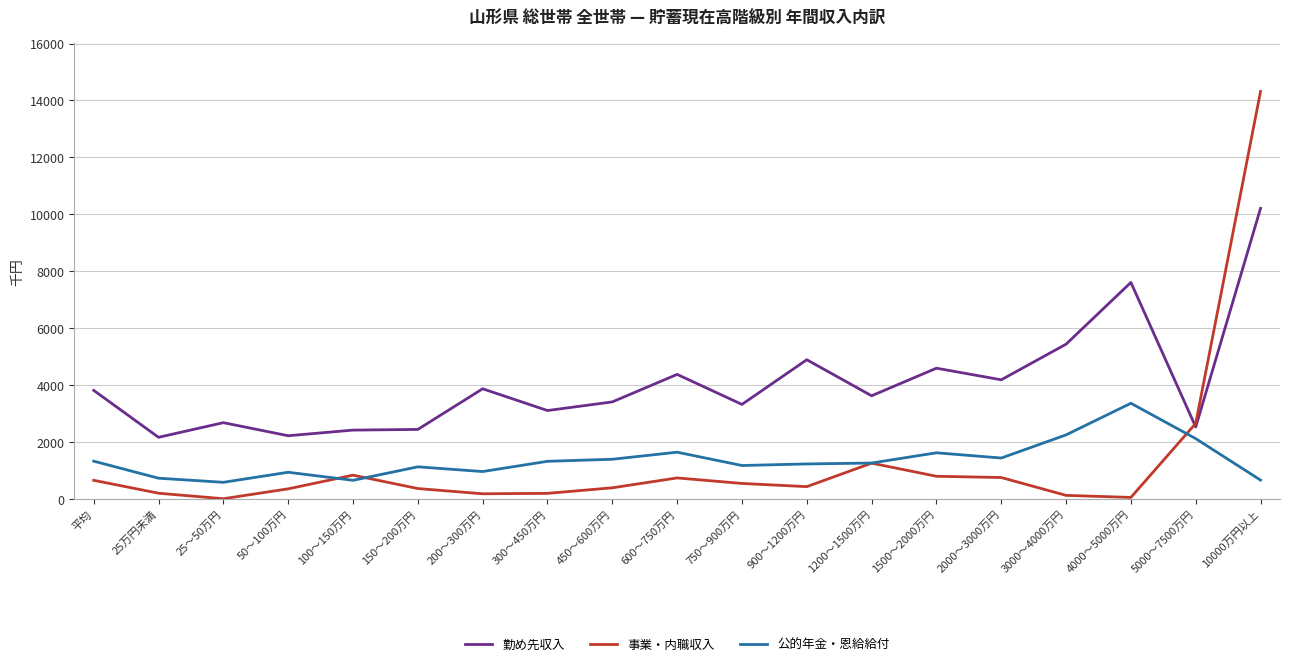

Is the value of 勤め先収入 at 450～600万円 greater than the value of 事業・内職収入 at 4000～5000万円?

Yes